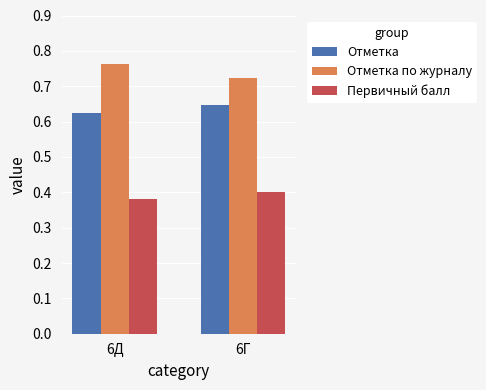

What are all the series names shown in the legend?

Отметка, Отметка по журналу, Первичный балл